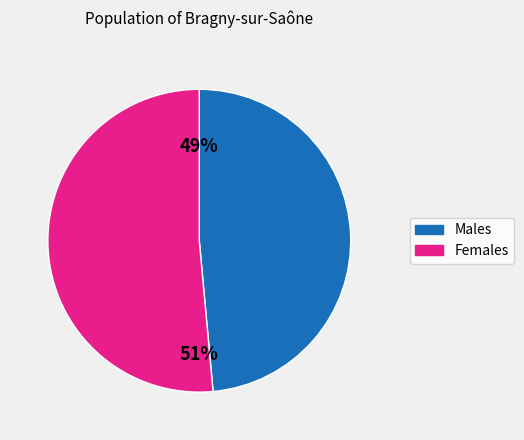

Which category has the smallest portion of the pie?

Males